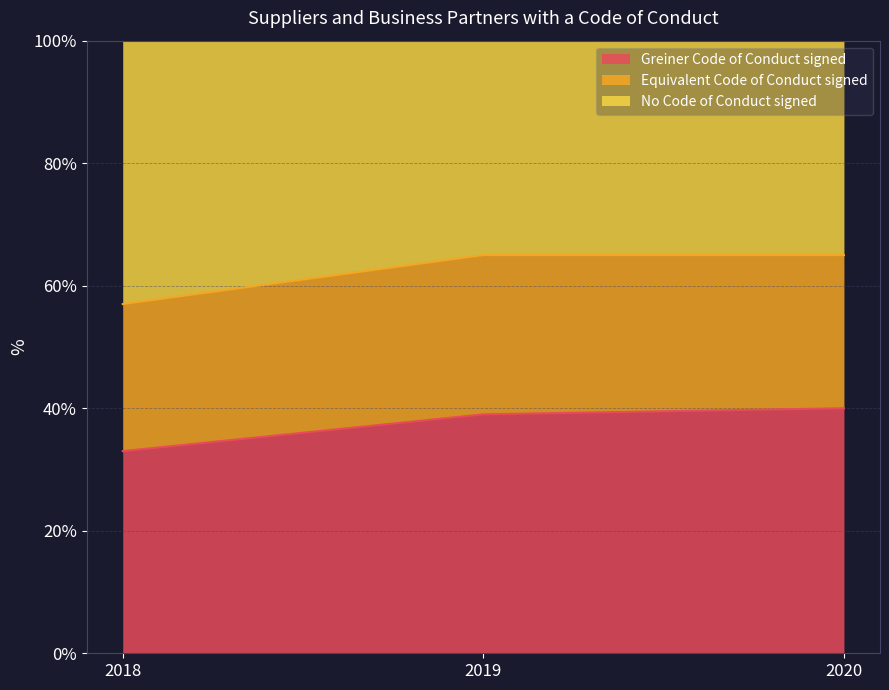

Read the Greiner Code of Conduct signed value at 2018.

33